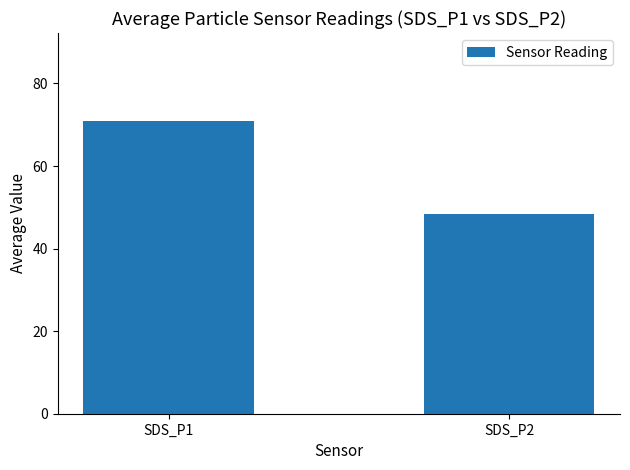

List the labels in order of value, largest first.

SDS_P1, SDS_P2